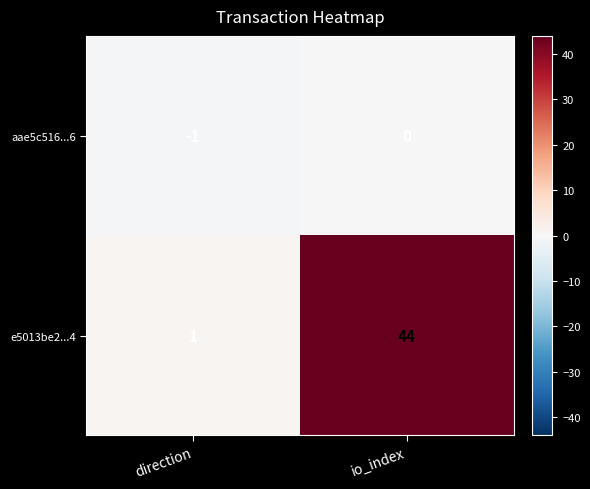

What is the total value across all series at io_index?

44